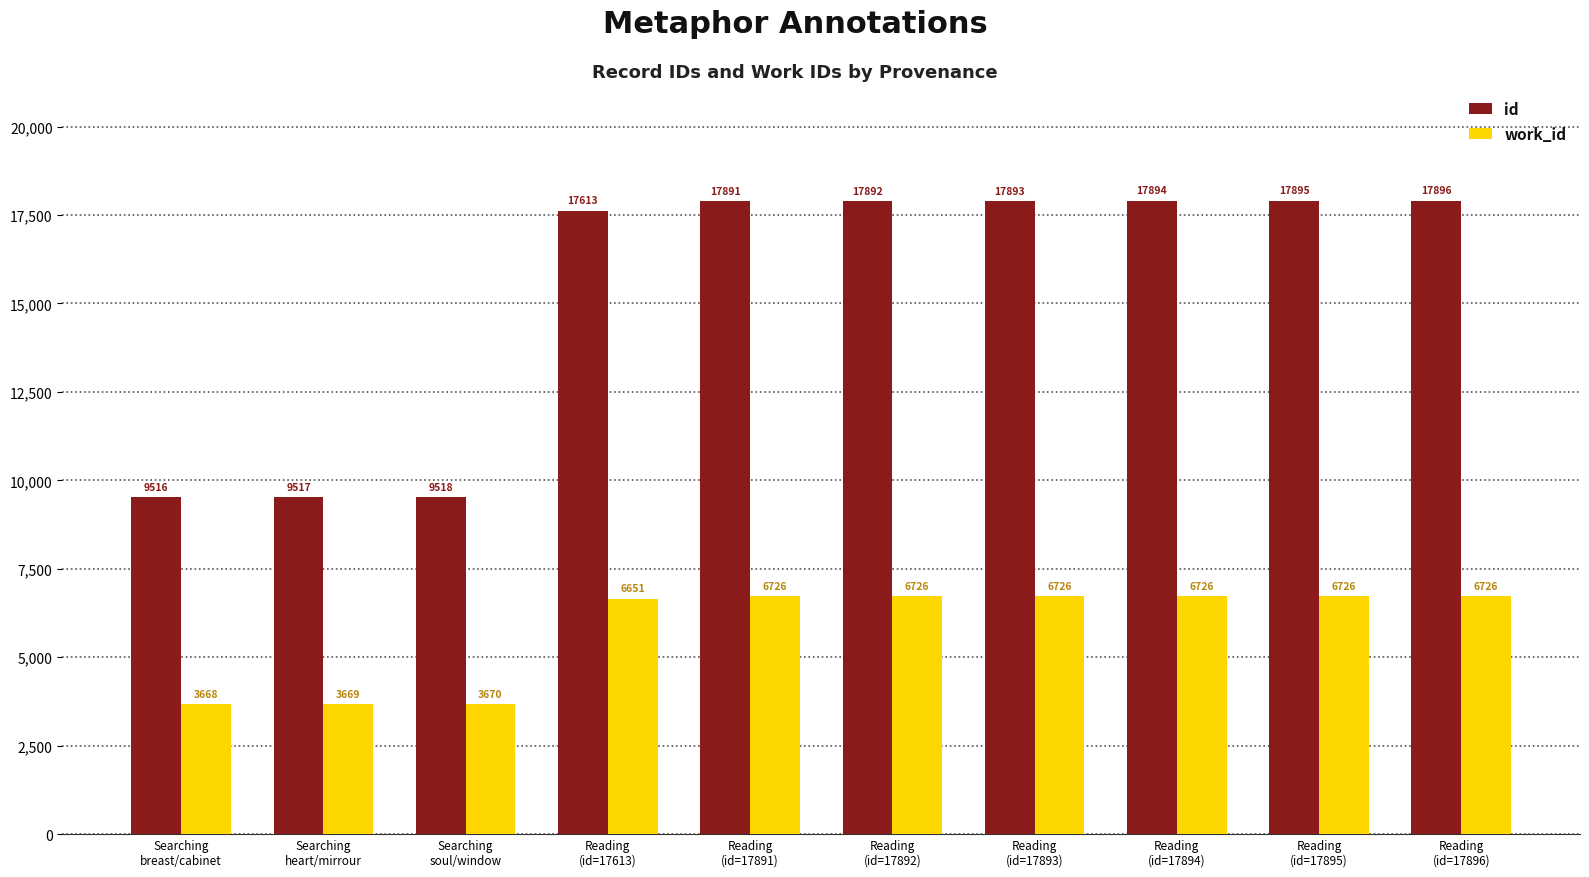

Rank the series by their maximum value, from lowest to highest.

work_id, id